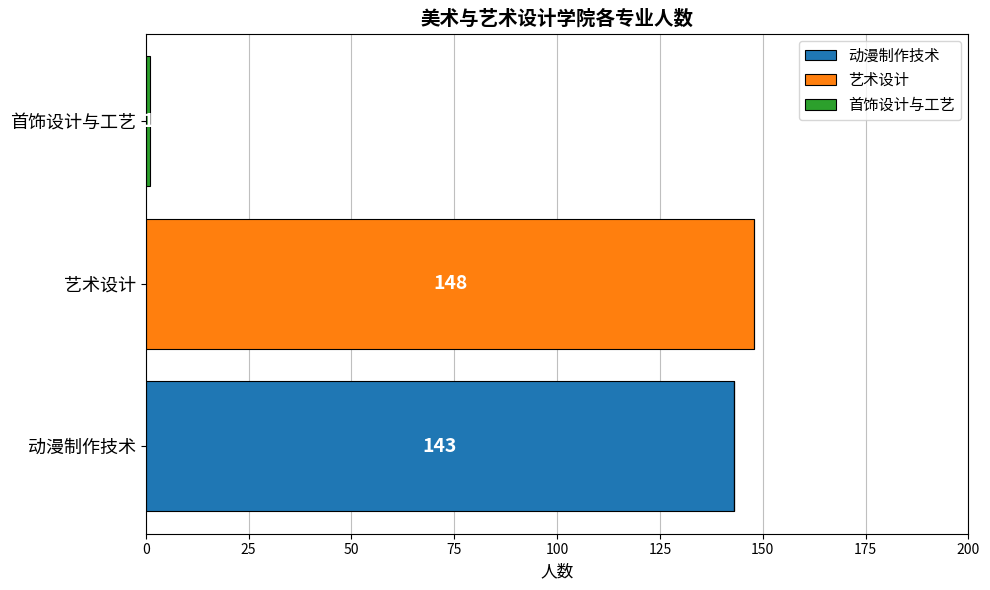

Is it true that 动漫制作技术 equals 143 at 动漫制作技术?

True